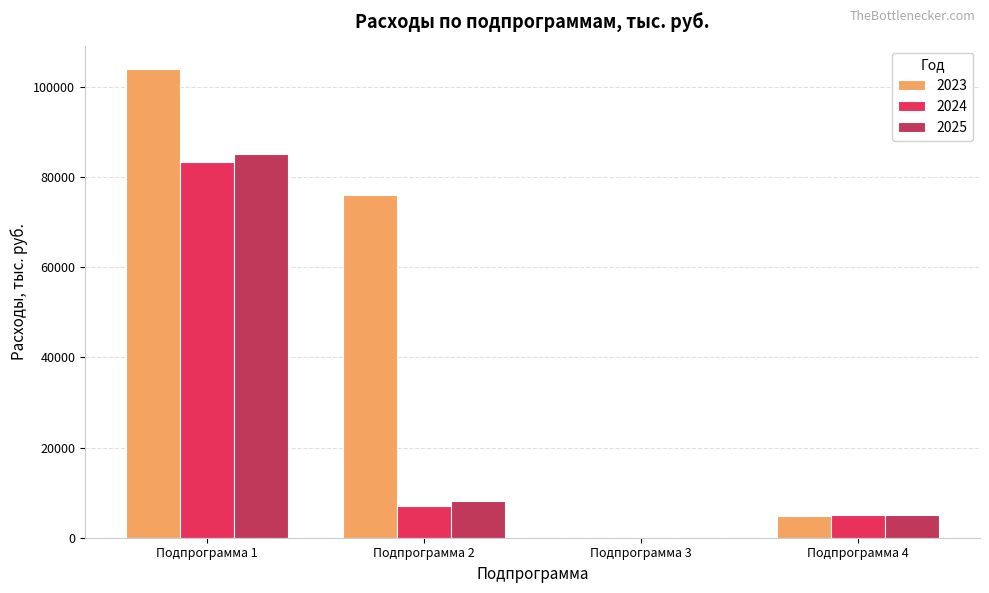

At which category is the sum across all series the highest?

Подпрограмма 1